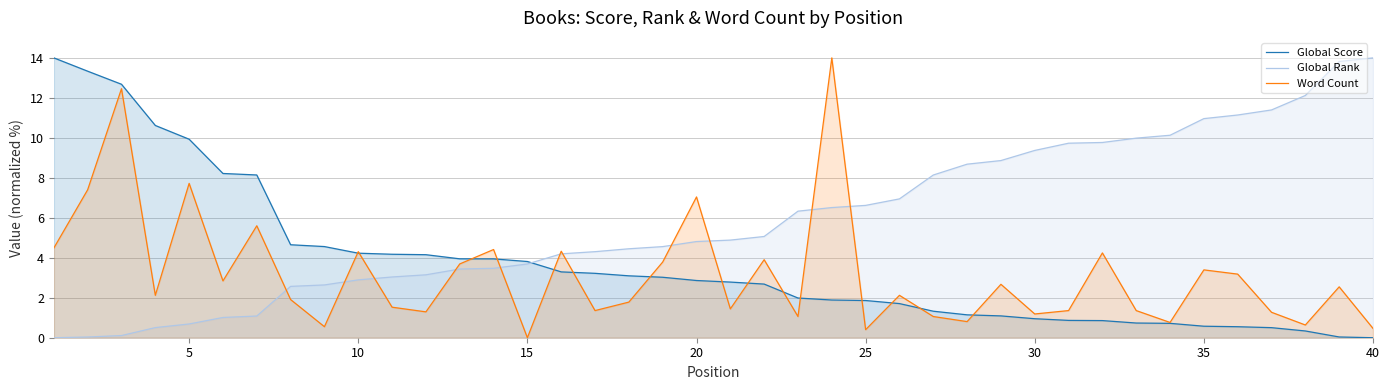

After their last crossing, which series has the higher values: Word Count or Global Rank?

Global Rank